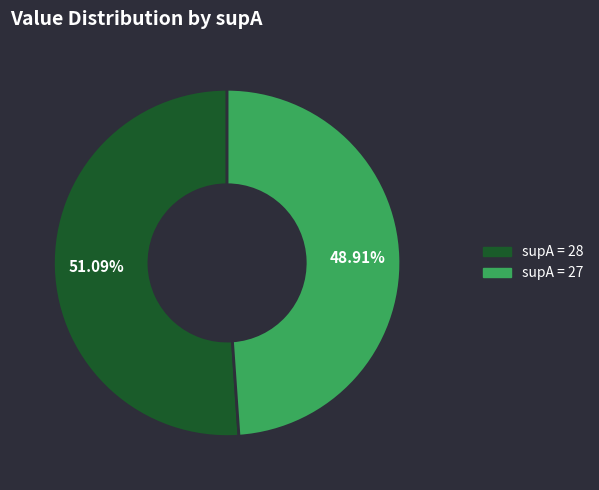

Is there any slice that represents more than half of the pie?

Yes